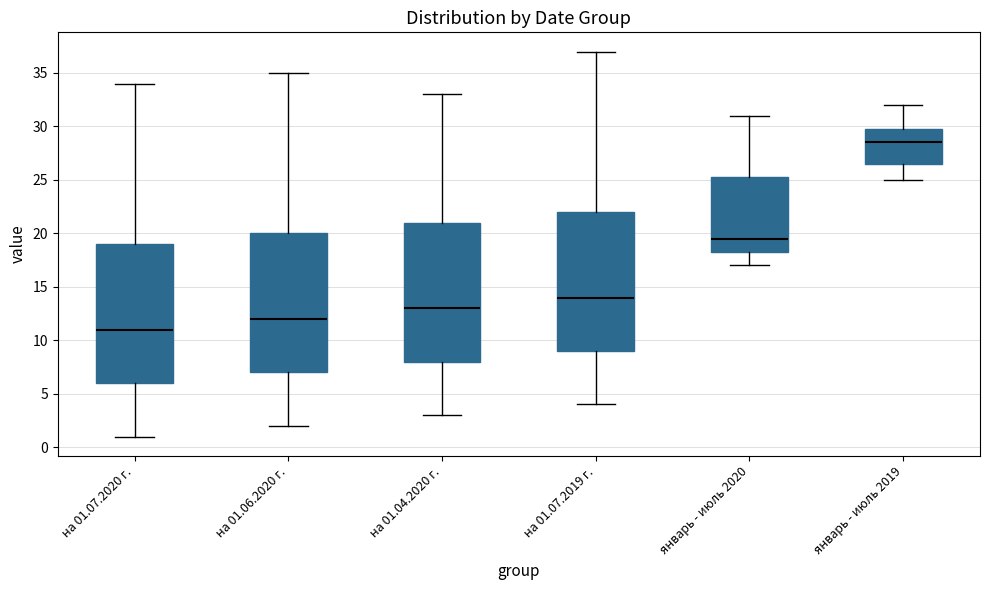

Which box's median line is the highest?

январь - июль 2019